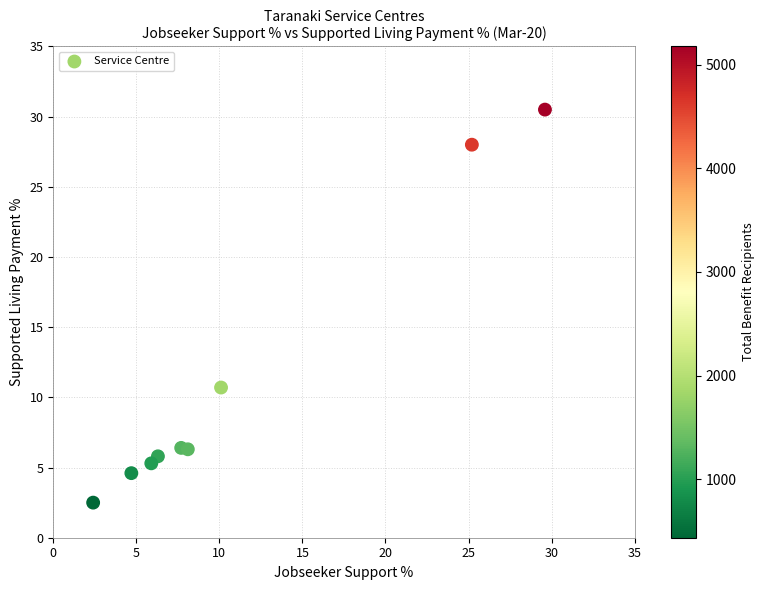

What is the average Y value?

11.1